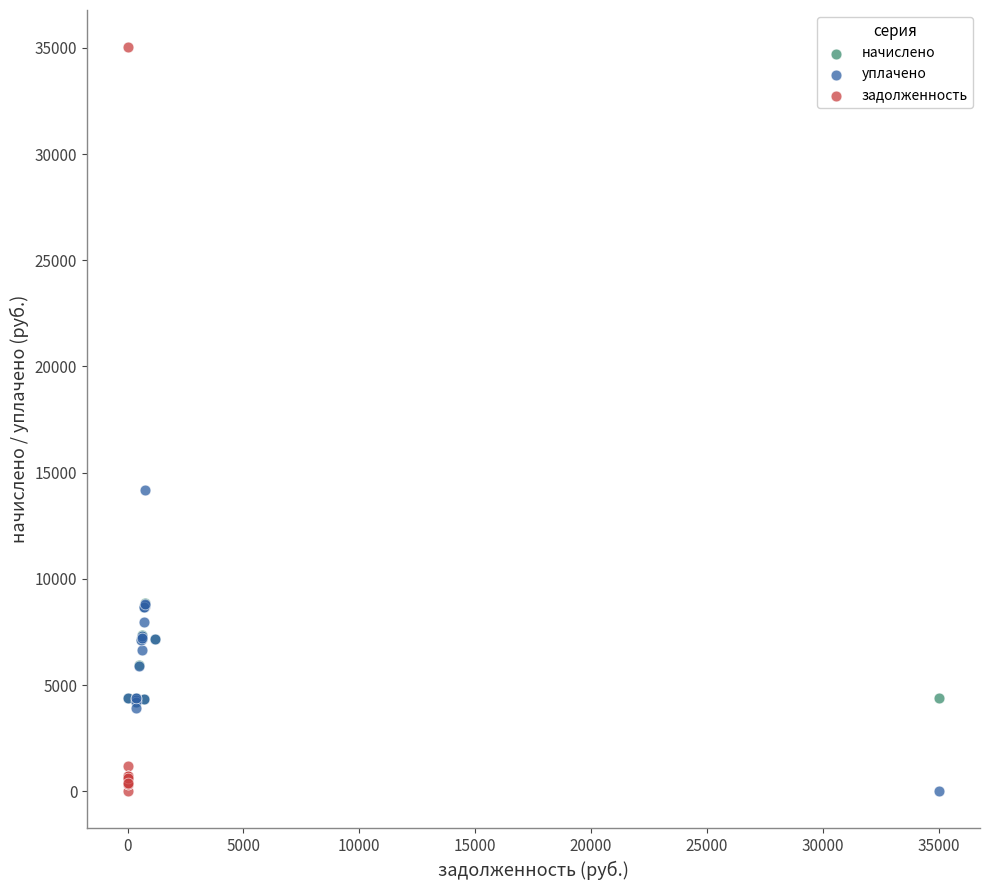

Which series reaches the maximum Y coordinate?

задолженность